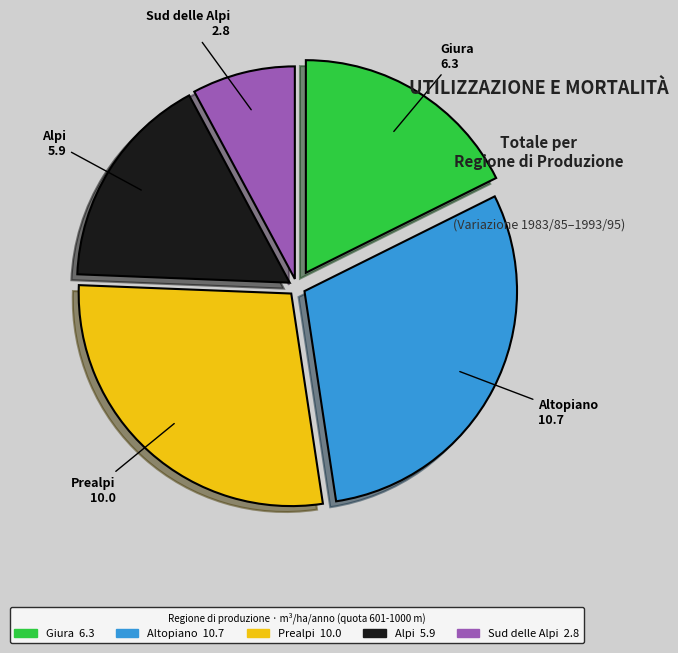

Rank the categories by value from highest to lowest.

Altopiano, Prealpi, Giura, Alpi, Sud delle Alpi